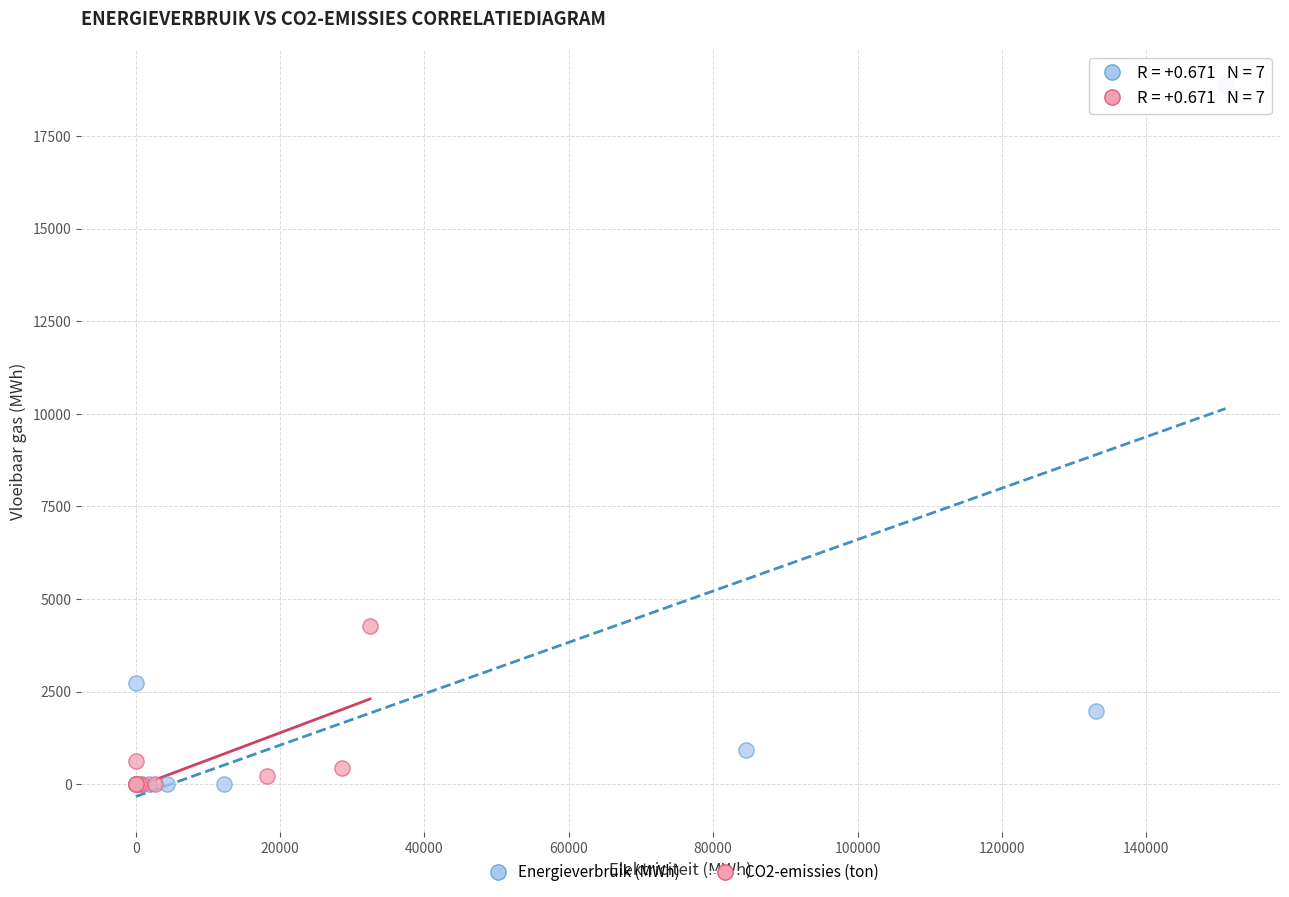

Which series contains the highest Y value?

Energieverbruik (MWh)